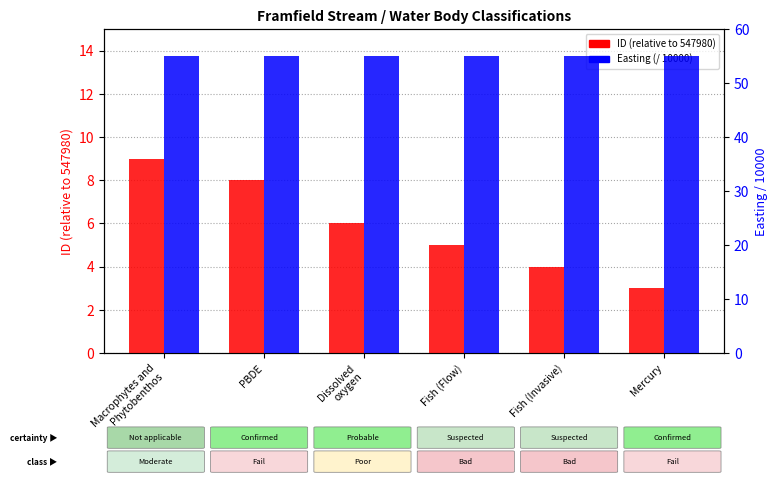

Between Macrophytes and
Phytobenthos and Dissolved
oxygen, which is larger?

Macrophytes and
Phytobenthos